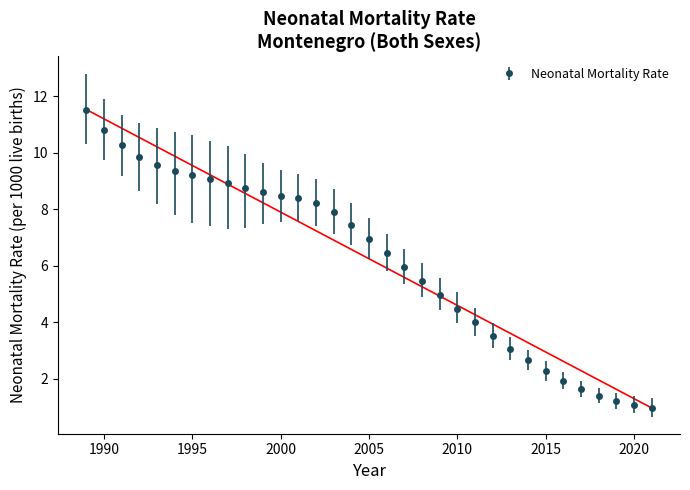

What is the maximum value shown in the chart?

11.5